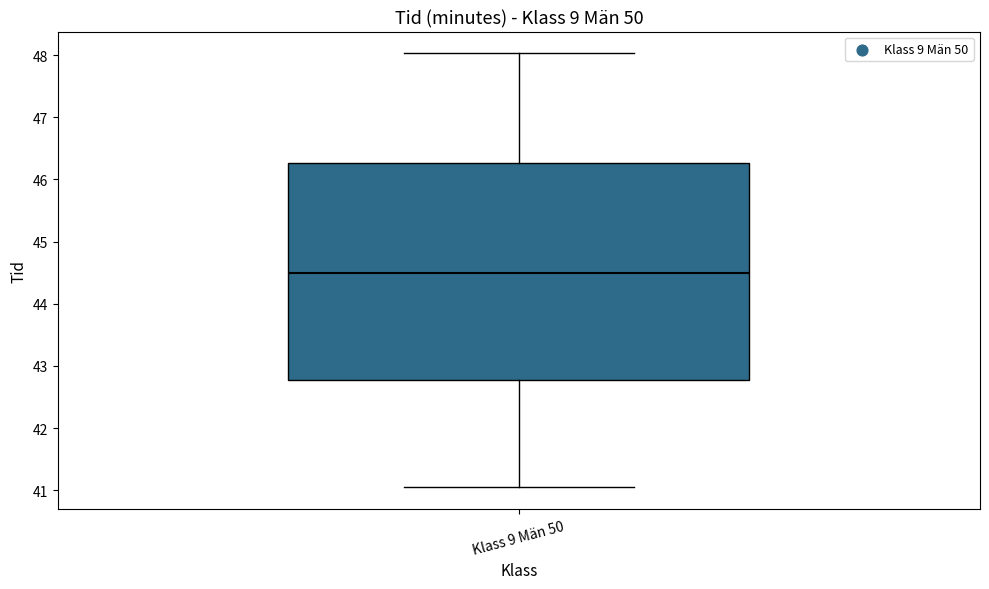

Transcribe this box plot: give where the median line is, the range the box spans, and where the two whiskers end, as read against the y-axis. The values are not printed on the chart, so give them approximately, as read against the axis.

median 44.5, box 42.8 to 46.3, whiskers 41.1 to 48.0